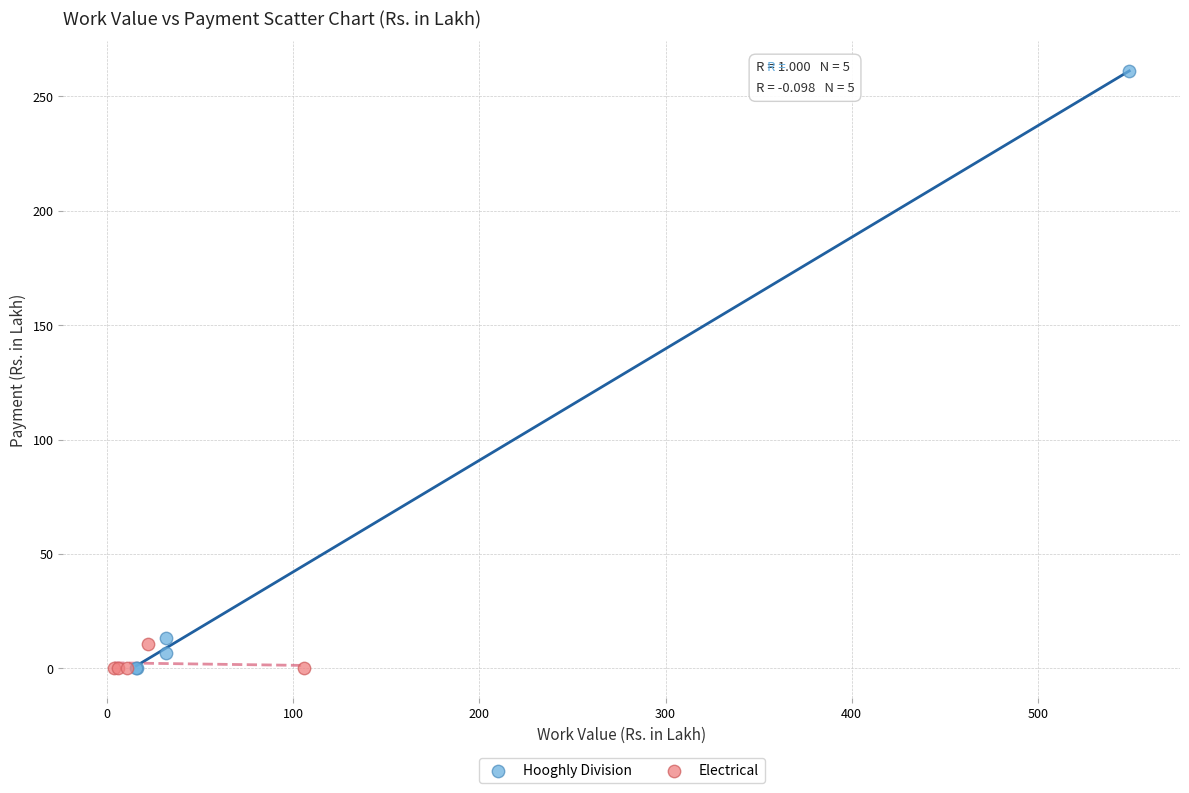

Which series has the largest Y range (max minus min)?

Hooghly Division